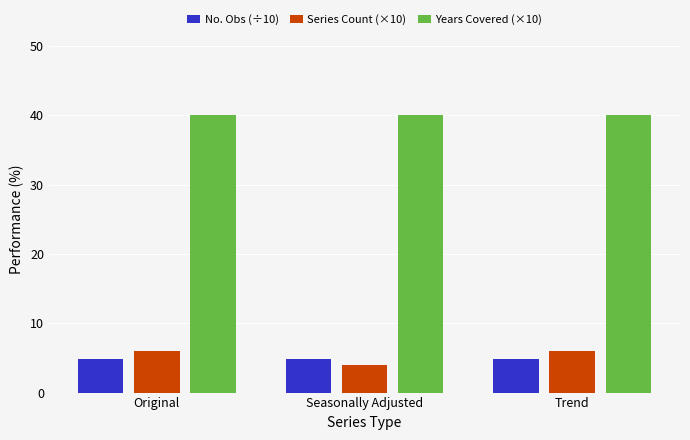

Are the bars grouped side by side (vs. stacked)?

Yes